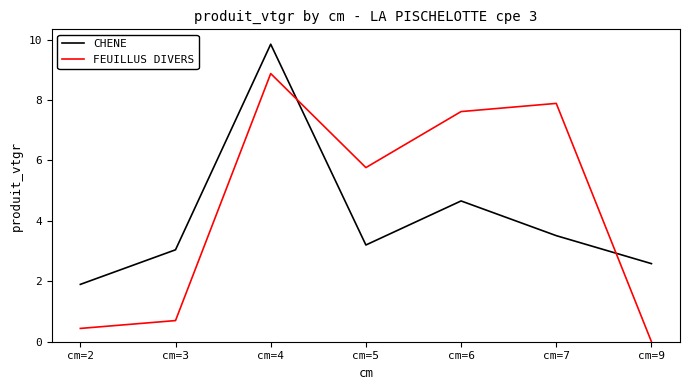

What is the average value of the CHENE series?

4.1